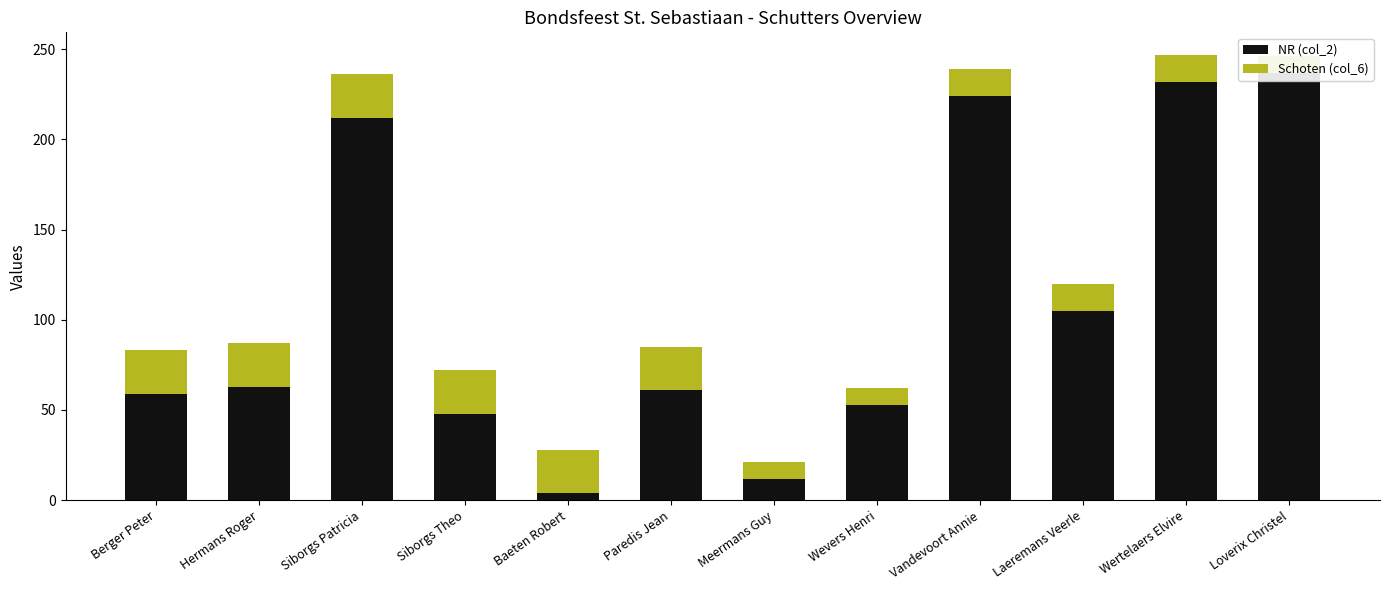

True or false: NR (col_2) has a value of 4 at Baeten Robert.

True